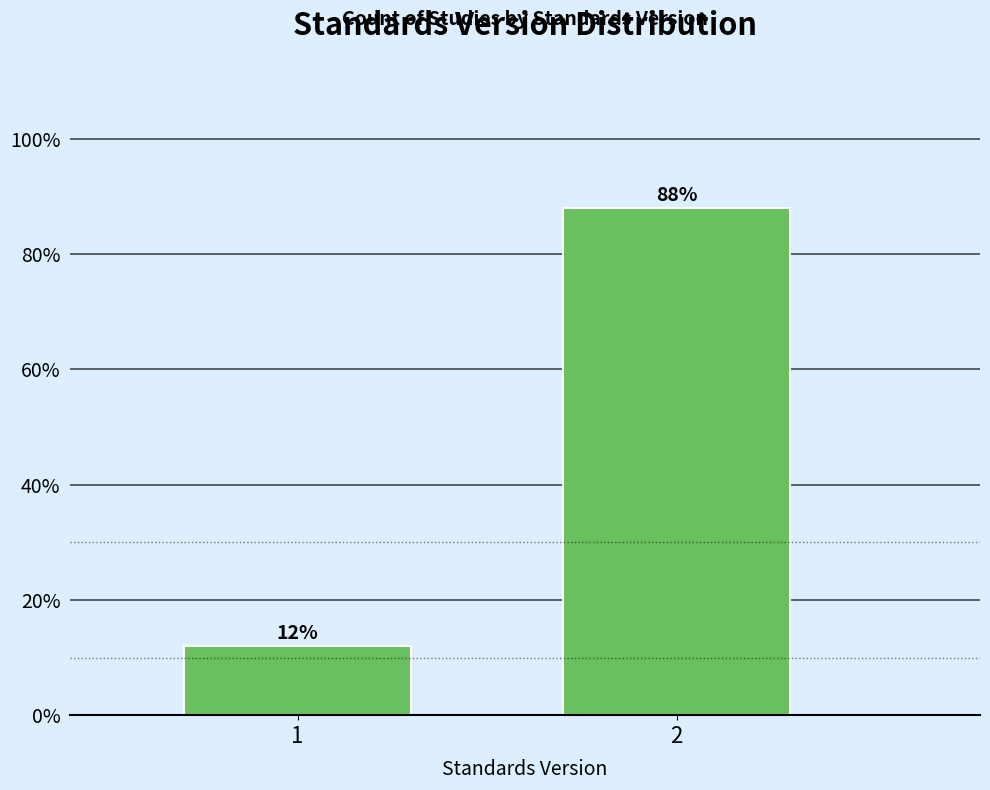

Reading left to right, transcribe all the data shown in this chart.

1=12	2=88